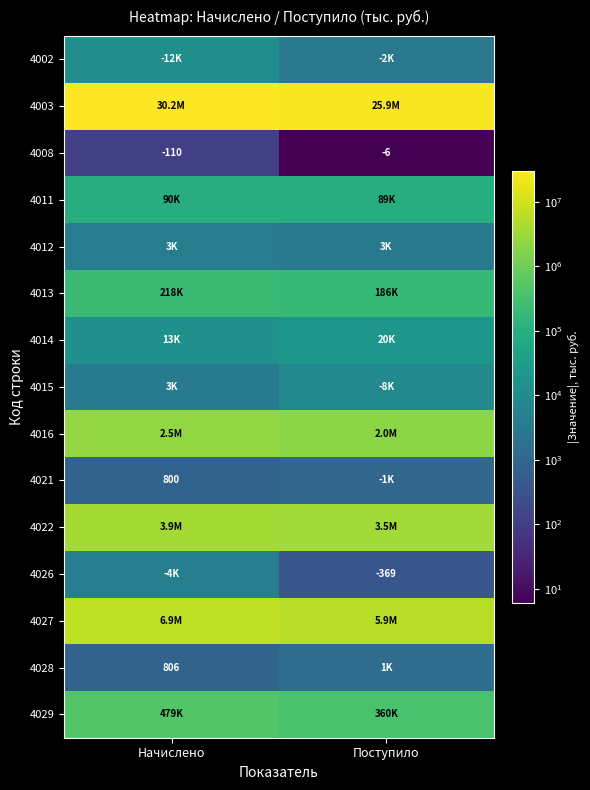

What is the total value across all series at Поступило?

37956421